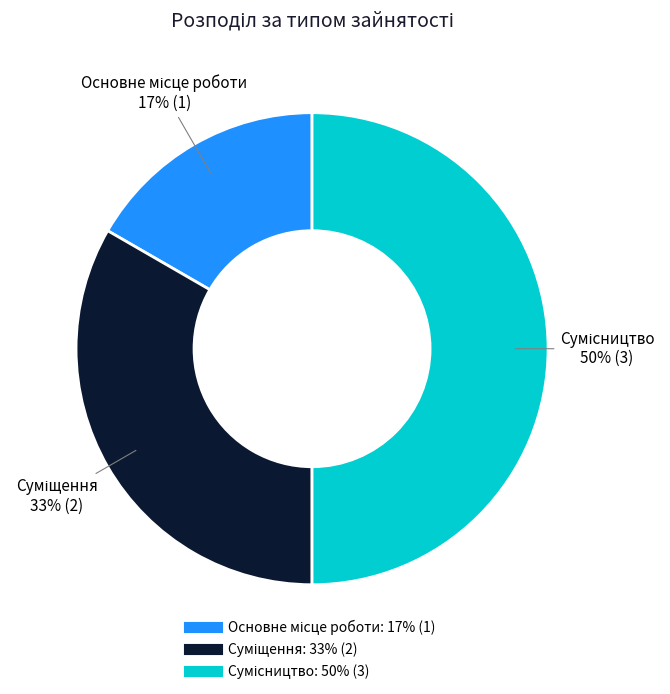

How many segments does this pie chart have?

3